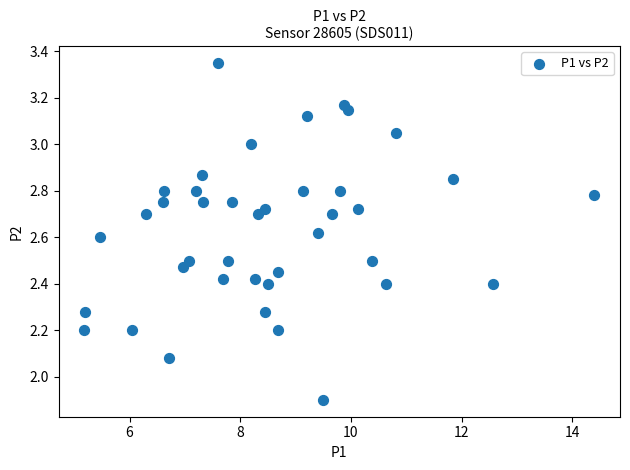

What is the range of X values (max minus min)?

9.2